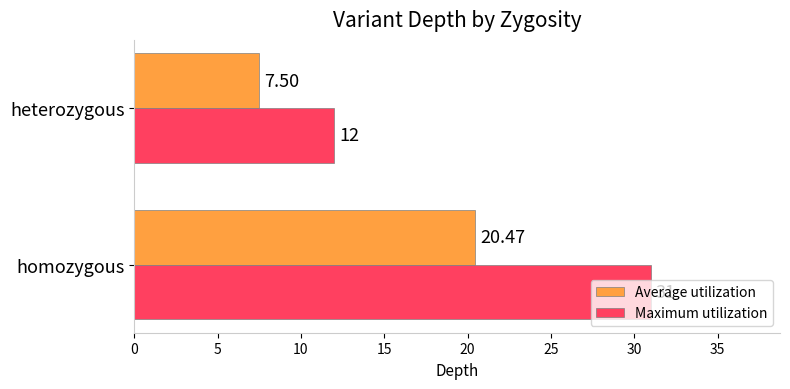

Which series has the widest spread of values?

Maximum utilization